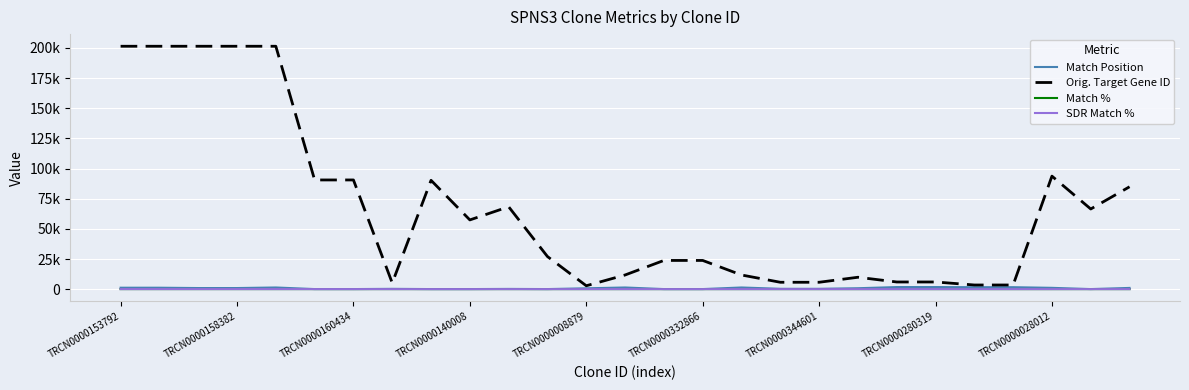

Does the chart display data point markers on the line(s)?

No